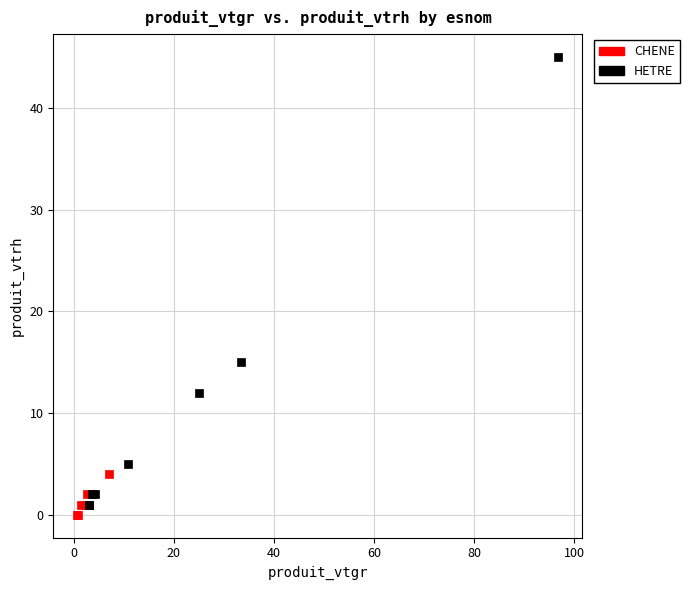

Which series contains the lowest Y value?

CHENE